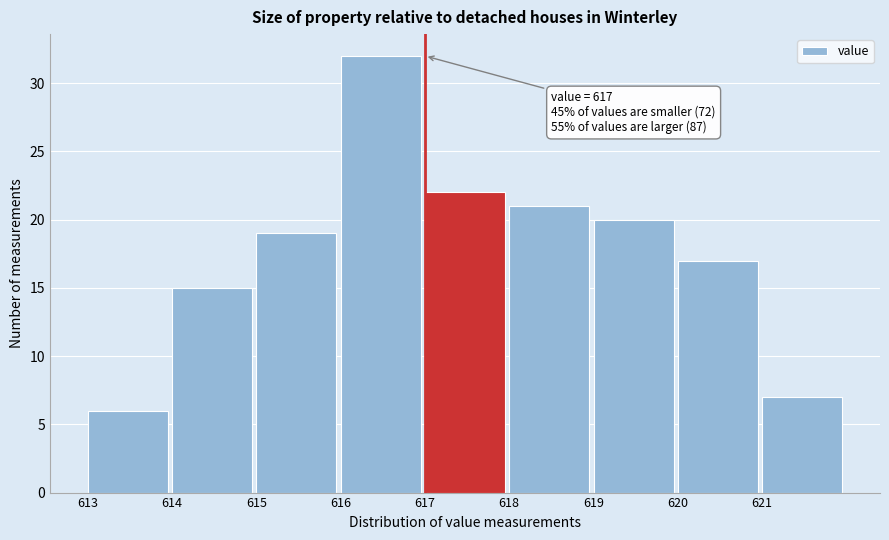

Which range on the x-axis has the tallest bar?

616 to 617